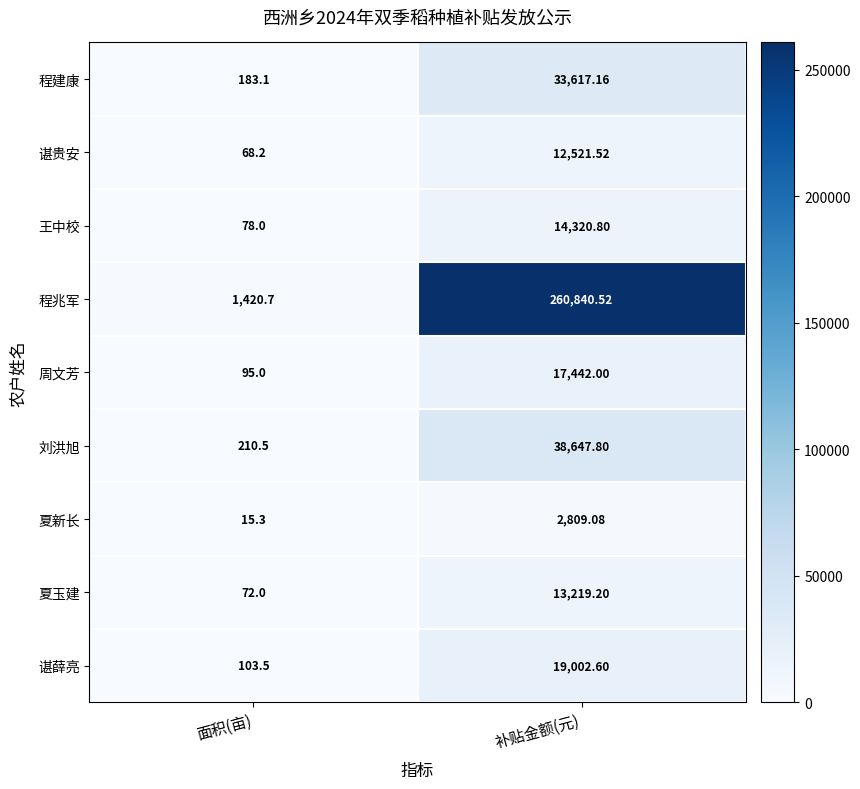

How many values in the 程建康 series exceed 33617?

1